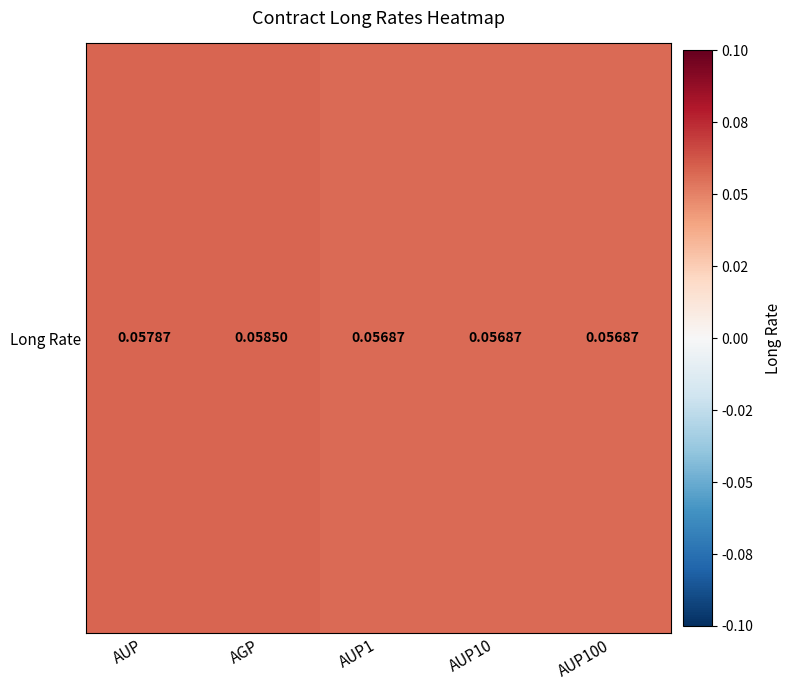

Between AUP1 and AGP, which is larger?

AGP